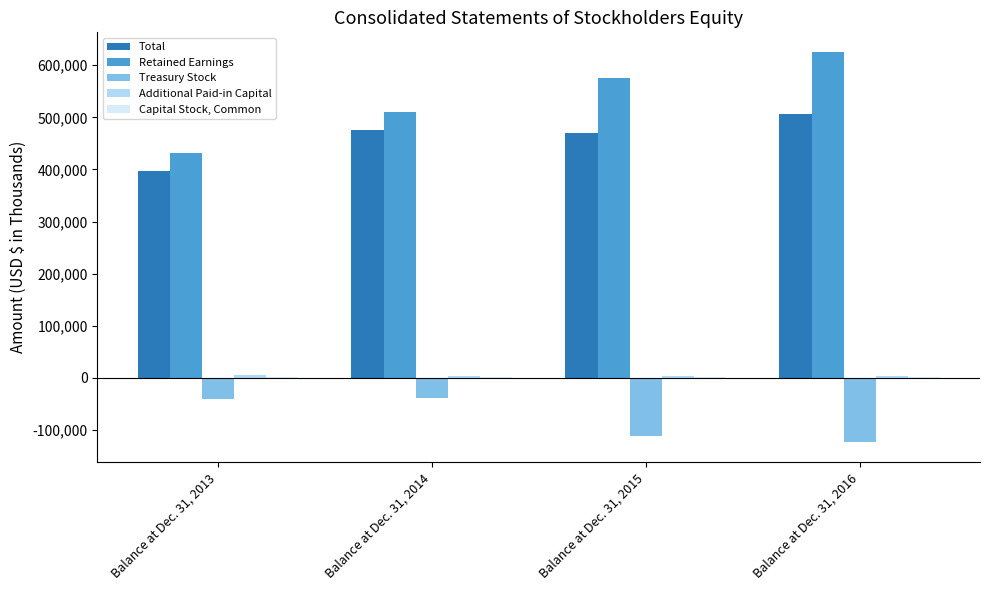

What is the total value across all series at Balance at Dec. 31, 2016?

1011652